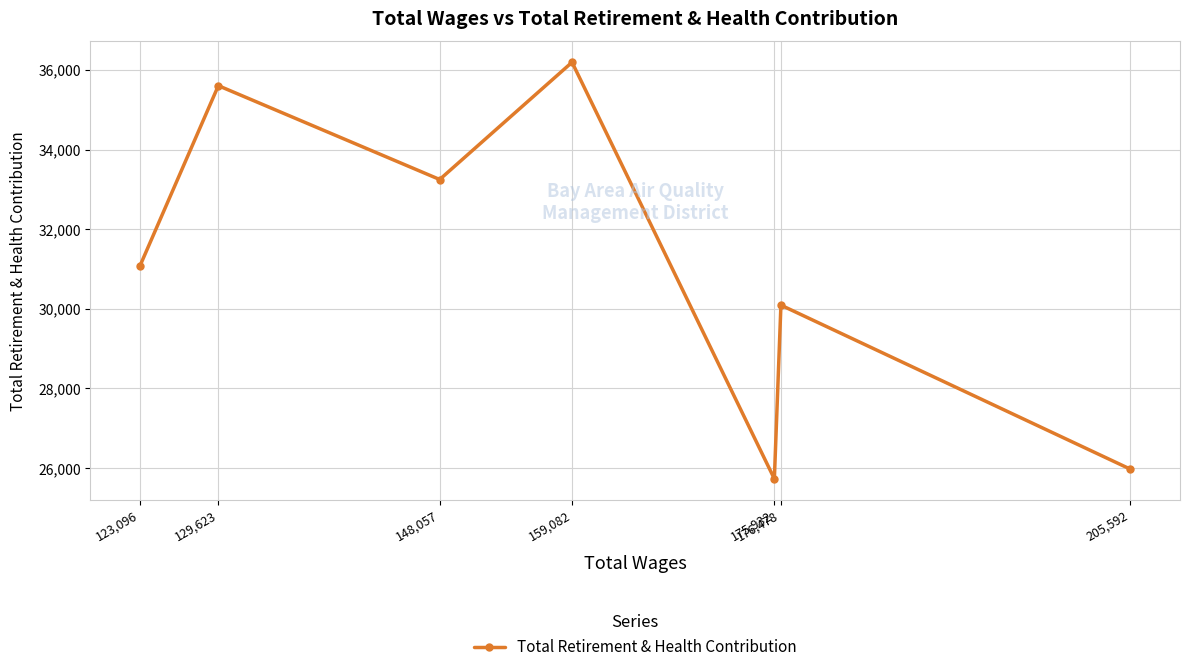

What position from the right is 205,592?

1